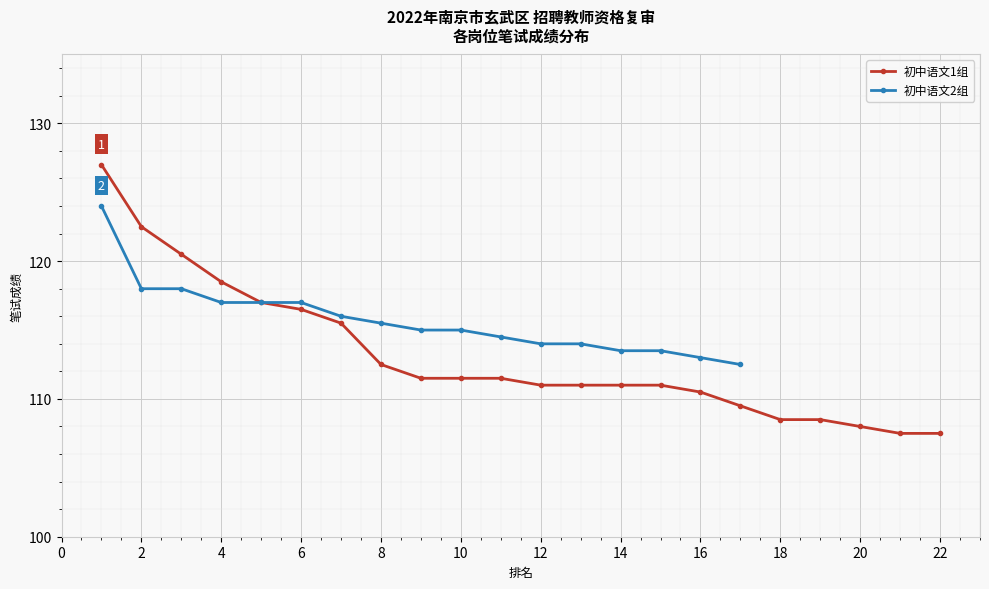

True or false: the data has more than 2 interior local peaks.

False